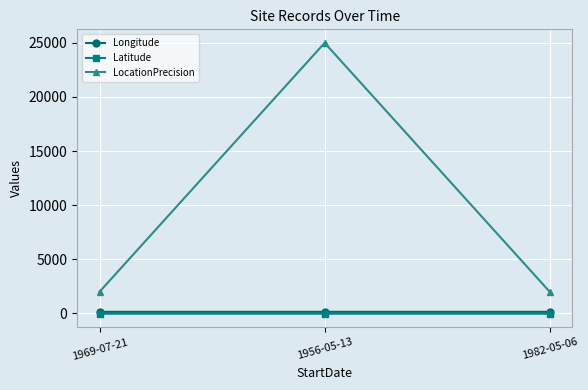

What position from the left is 1956-05-13?

2